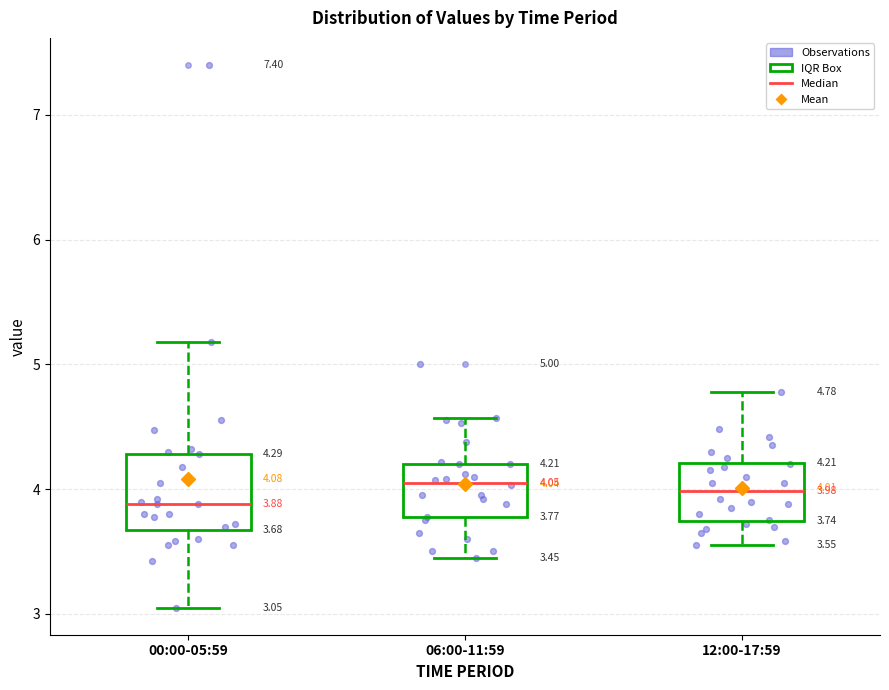

Which box is the tallest, from its lower edge to its upper edge?

00:00-05:59